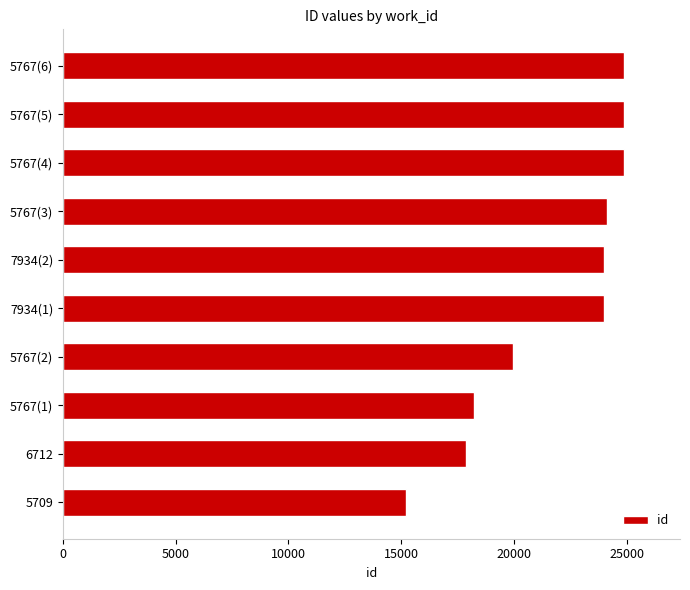

What is the change in value from 5767(1) to 5767(4)?

+6625